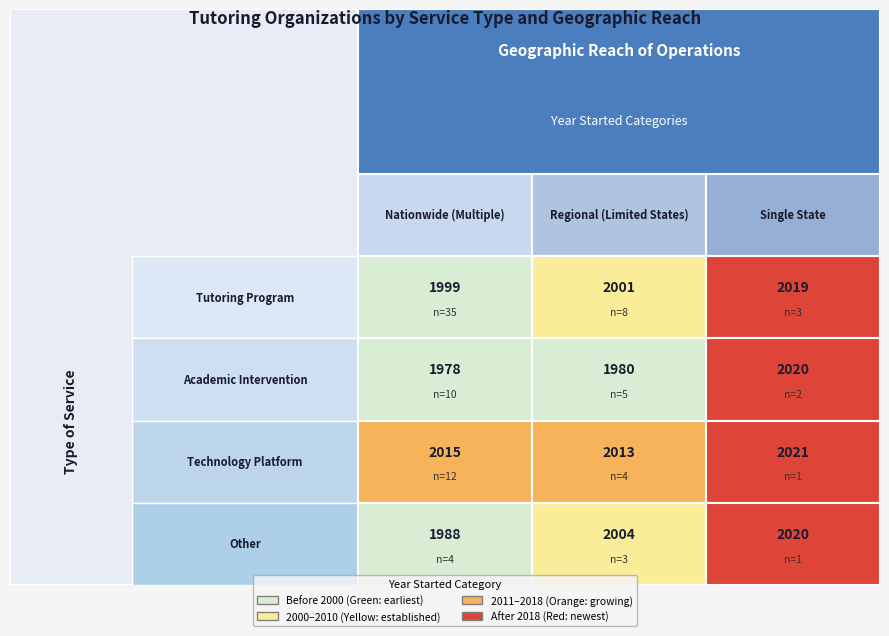

Which series has the largest total across all categories?

Technology Platform